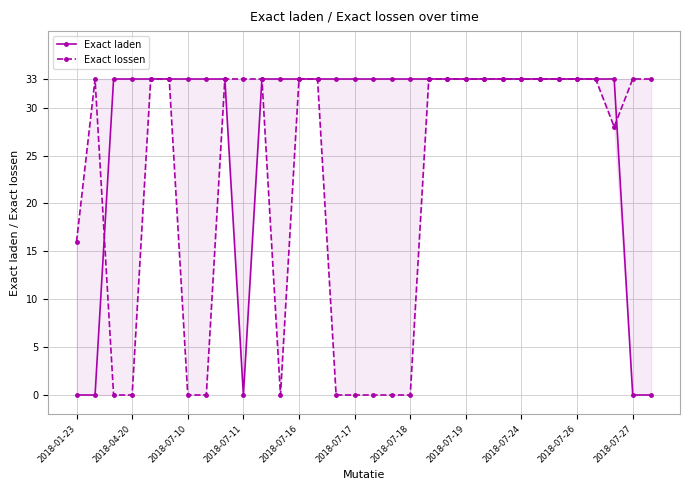

At how many categories does at least one series exceed 16?

31